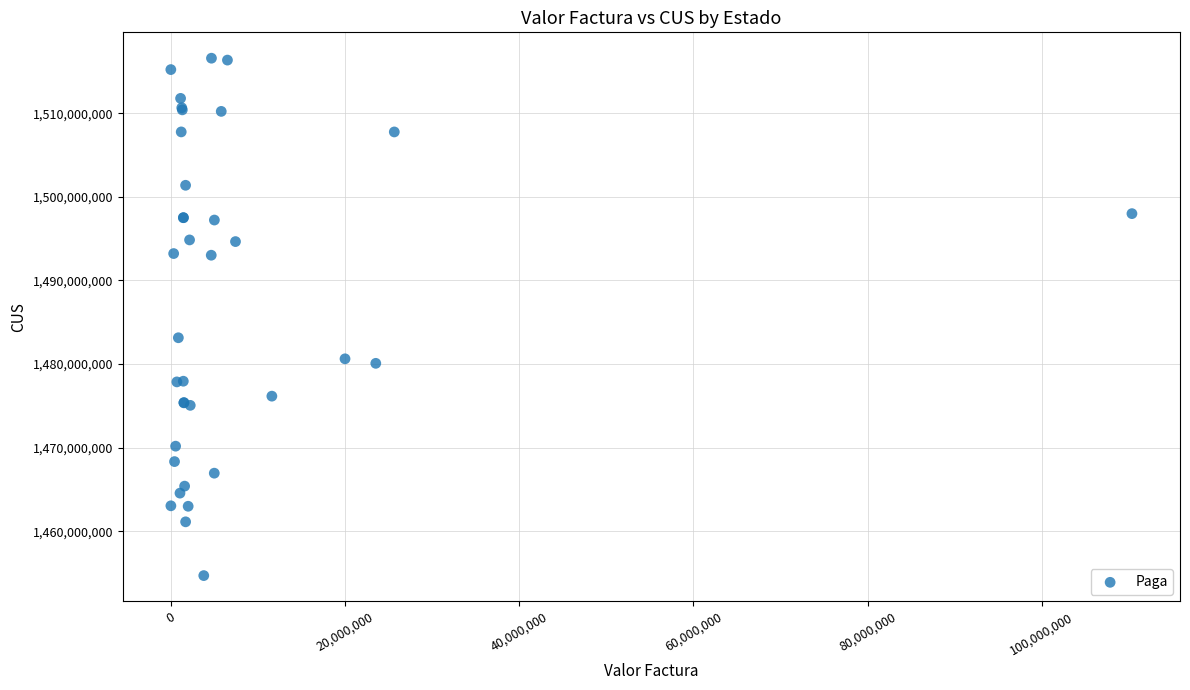

What Y value in the scatter plot is closest to 1485638440?

1483144650